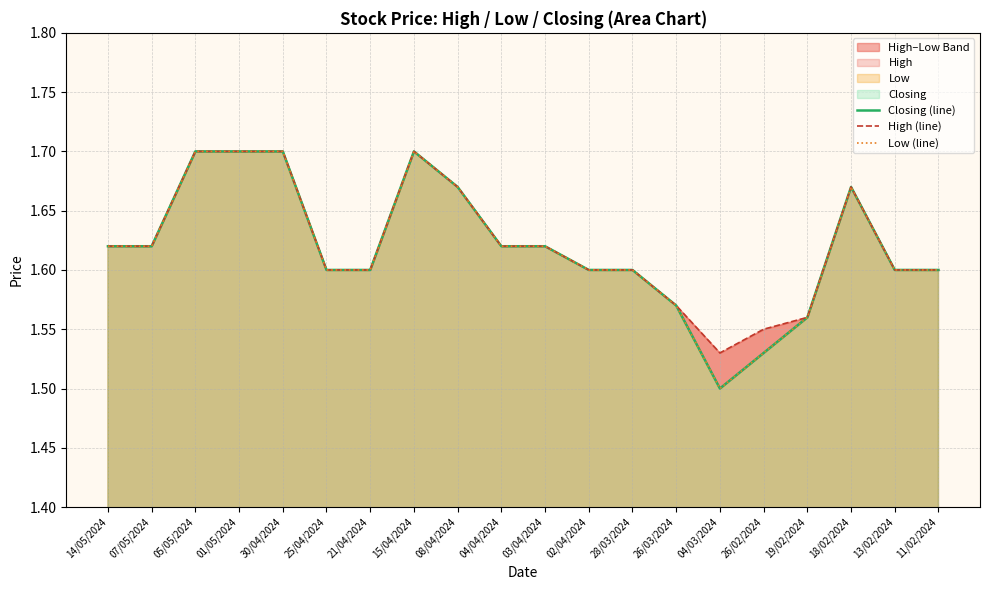

True or false: High (line) and Closing (line) cross at least once.

False